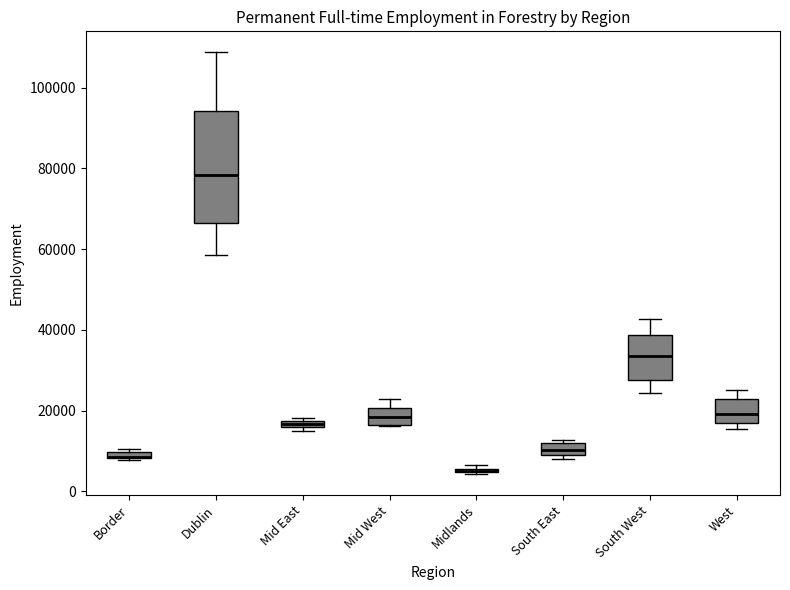

Comparing the boxes themselves (not the whiskers), which one is the tallest?

Dublin